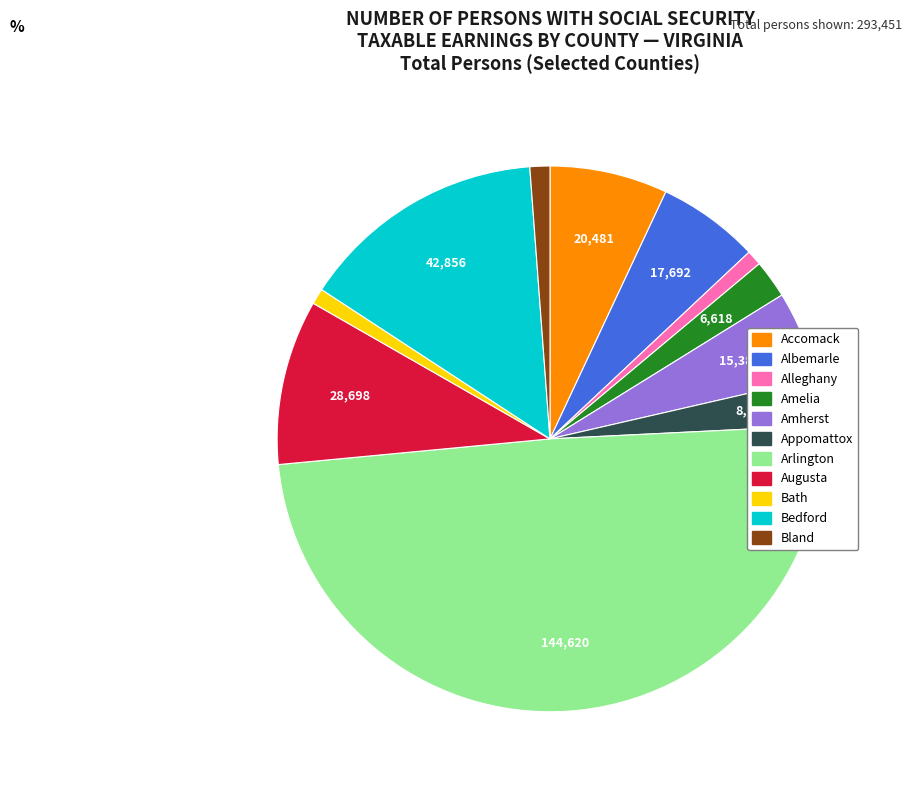

Is Accomack the majority of the pie?

No